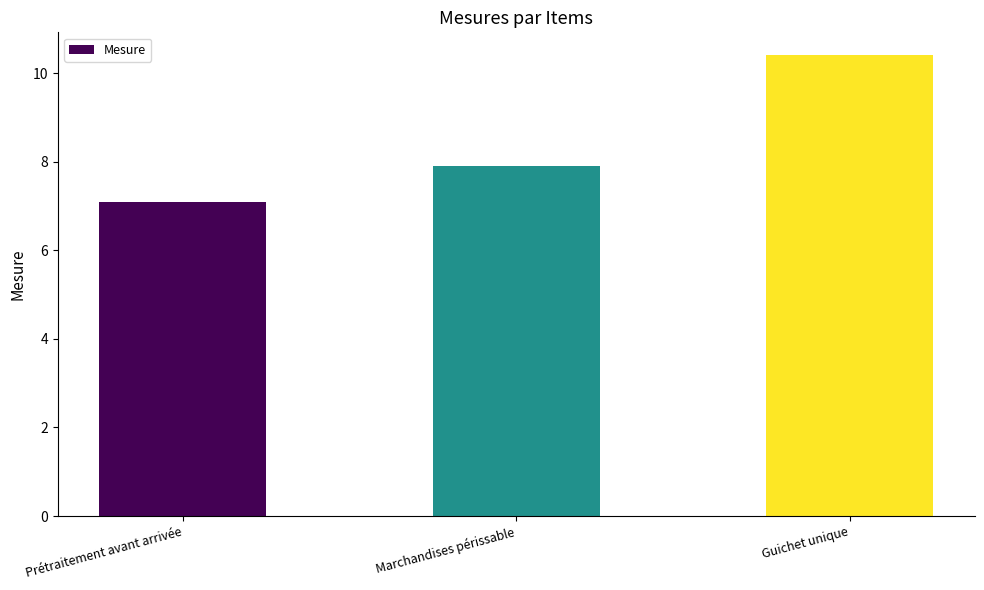

Where is the data nearest to the value 8?

Marchandises périssable